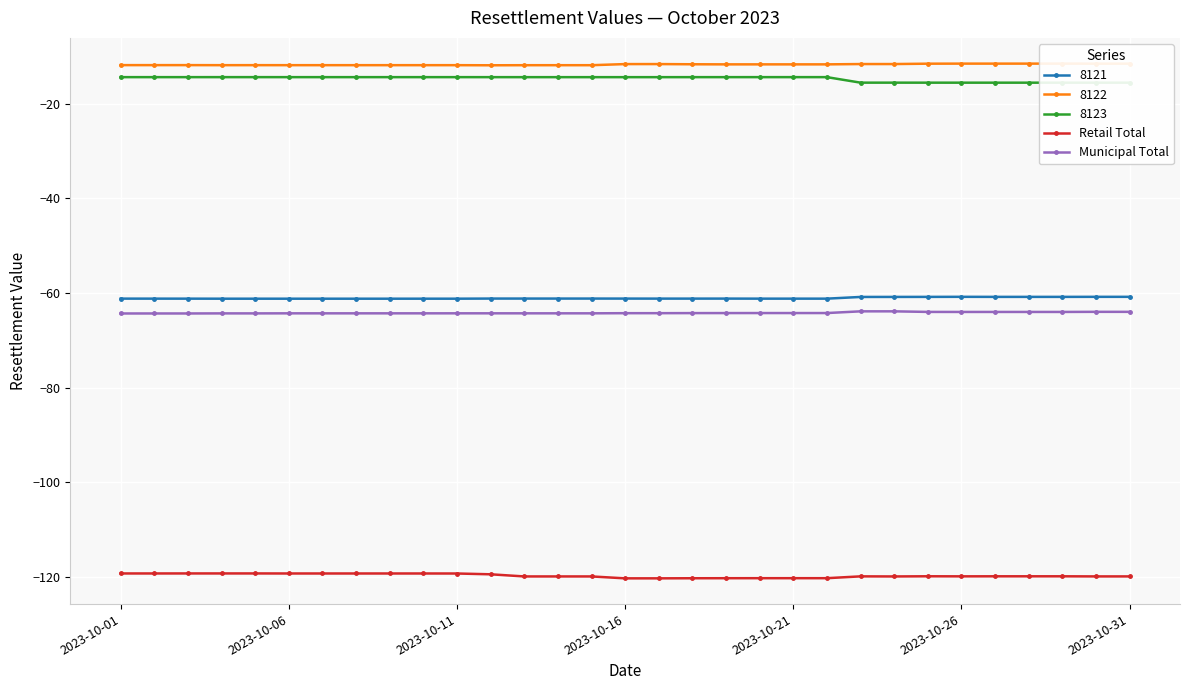

What is the smallest value displayed?

-120.3